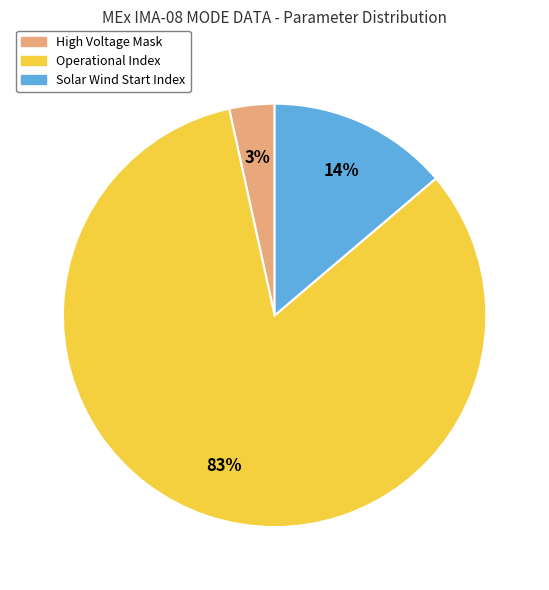

To the nearest percent, what portion does Operational Index represent?

83%